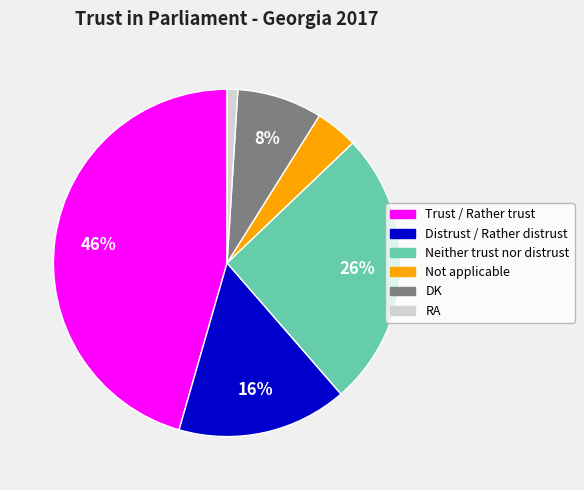

To the nearest percent, what is the difference between the largest and smallest slice percentages?

45%